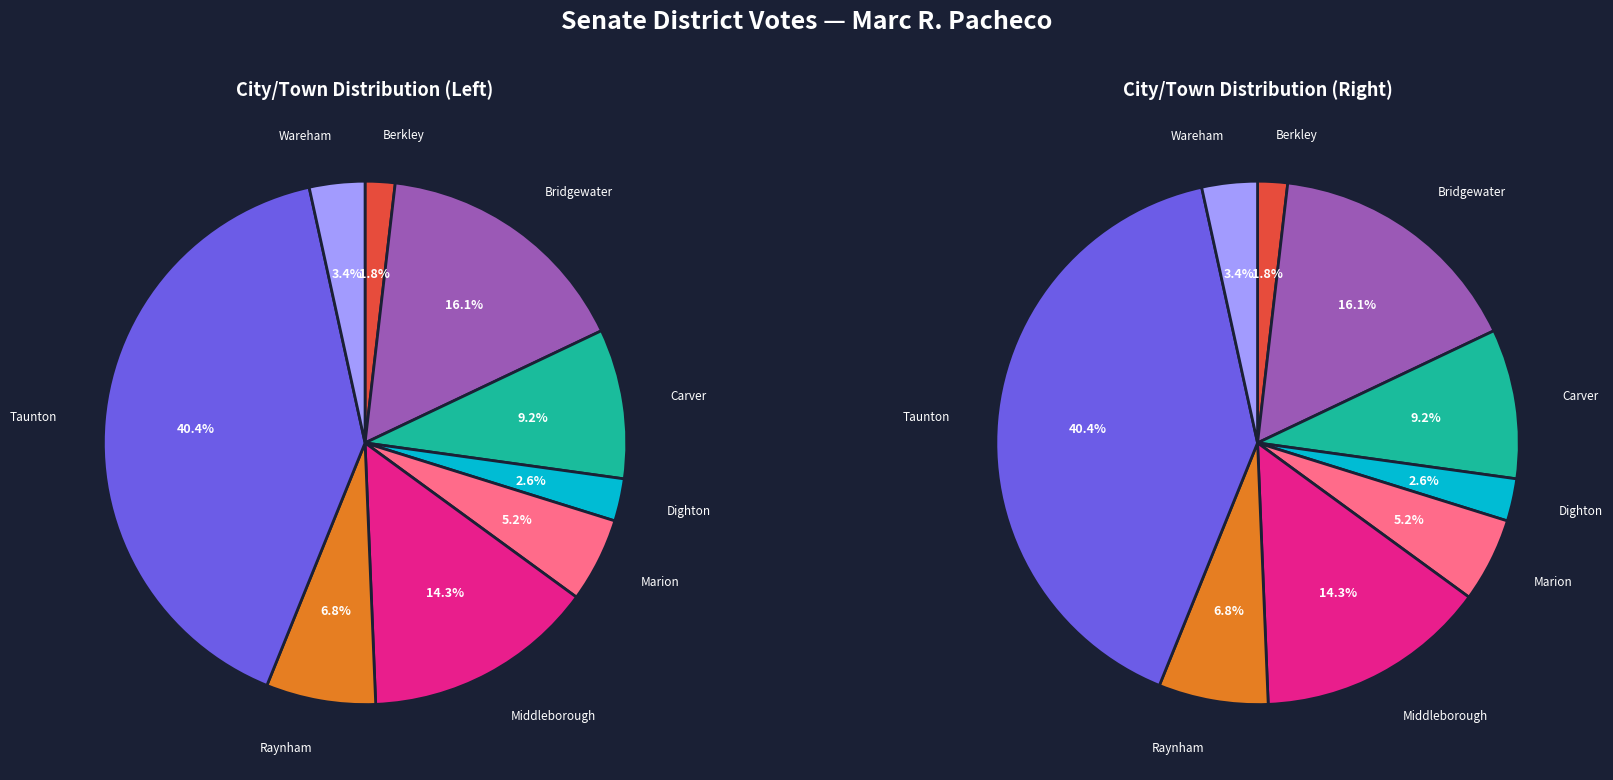

Is it true that Marion is 5% of the pie?

True